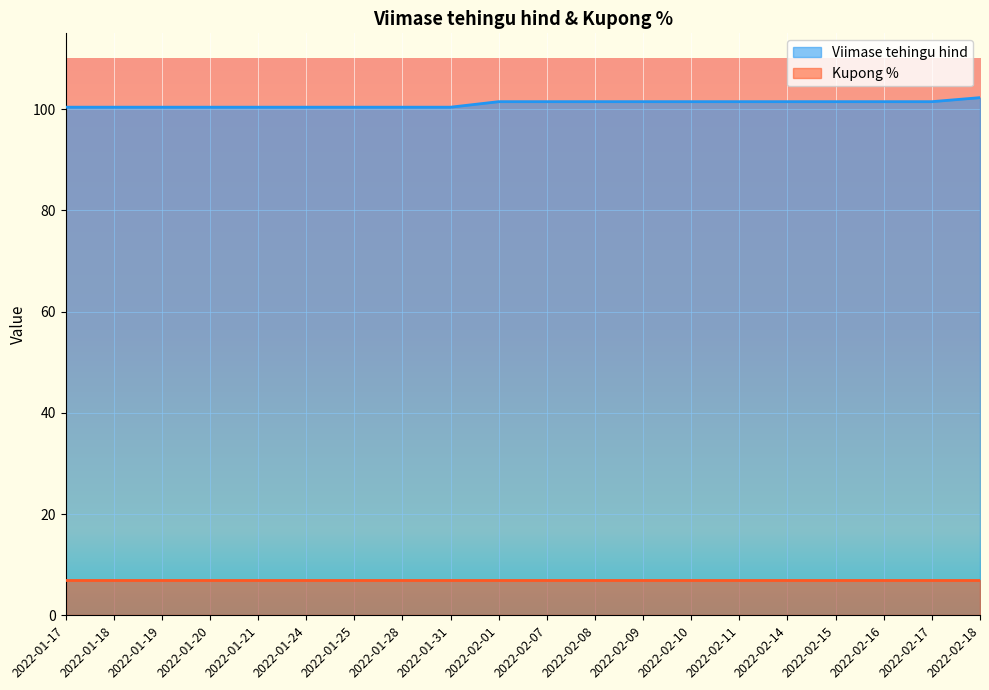

Which label corresponds to the smallest value in the chart?

2022-01-17